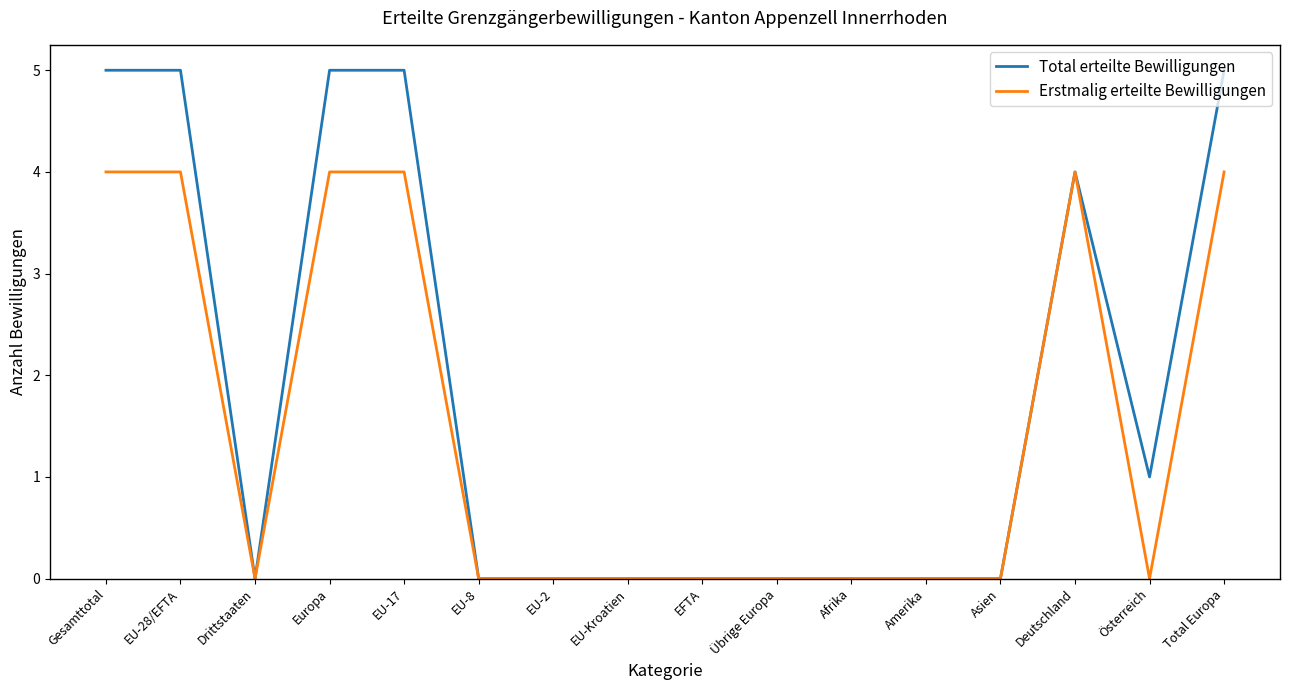

What position from the left is Total Europa?

16